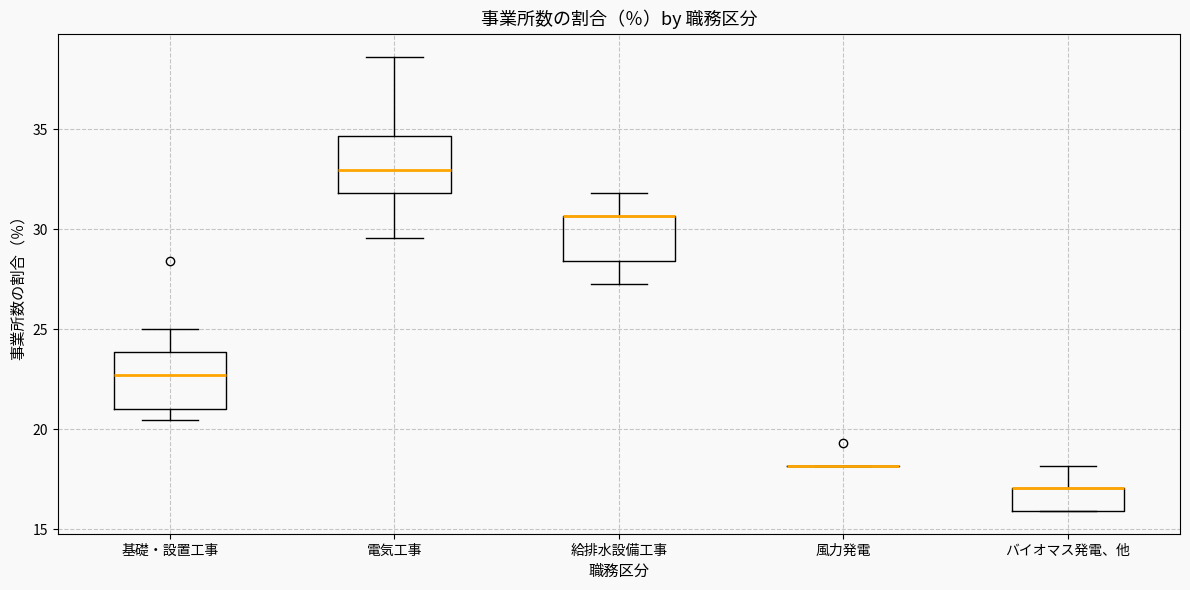

Reading left to right, transcribe this box plot: for each box, give where its median line is, the range the box spans, and where its two whiskers end, as read against the y-axis. The values are not printed on the chart, so give them approximately, as read against the axis.

基礎・設置工事: median 22.5, box 21.0 to 24.0, whiskers 20.5 to 25.0
電気工事: median 33.0, box 32.0 to 34.5, whiskers 29.5 to 38.5
給排水設備工事: median 30.5 (drawn on the box's upper edge), box 28.5 to 30.5, whiskers 27.5 to 32.0
風力発電: box collapsed to a line at 18.0, whiskers 18.0 to 18.0
バイオマス発電、他: median 17.0 (drawn on the box's upper edge), box 16.0 to 17.0, whiskers 16.0 to 18.0